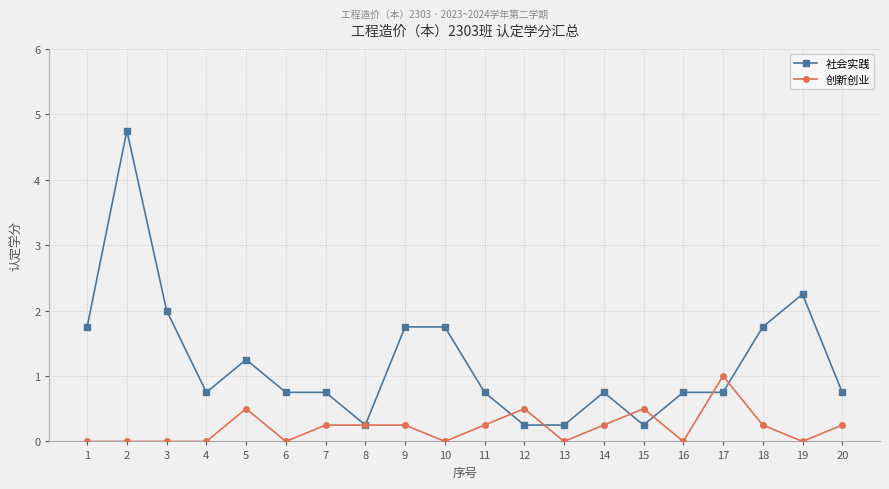

At which label is 社会实践 closest to 2?

3